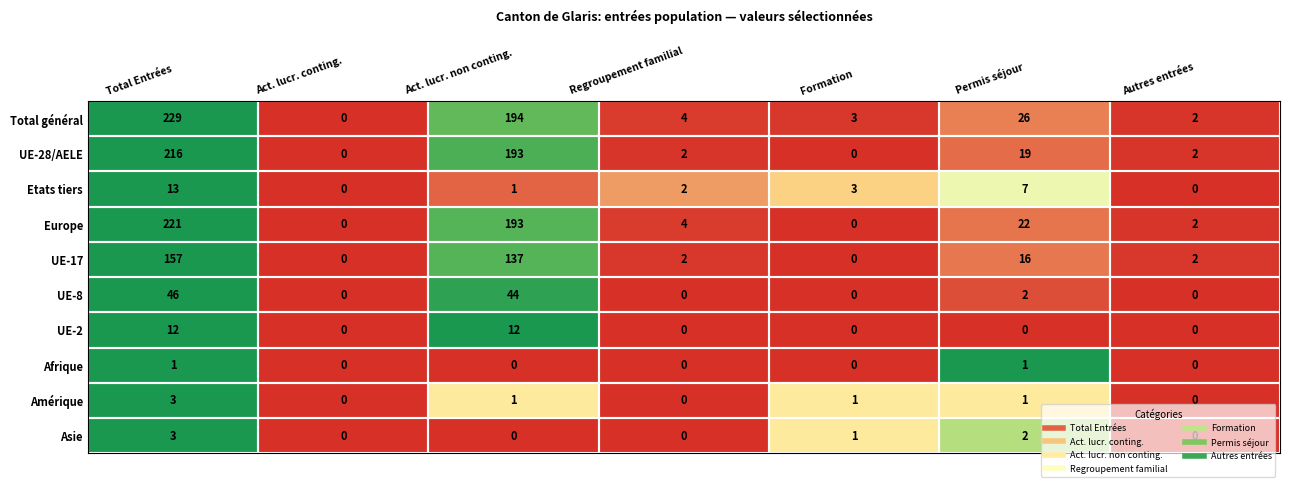

What is the difference between the maximum and minimum values in the Total général series?

229